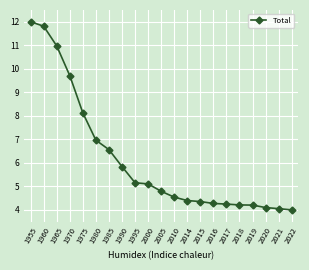

What is the average value?

6.2